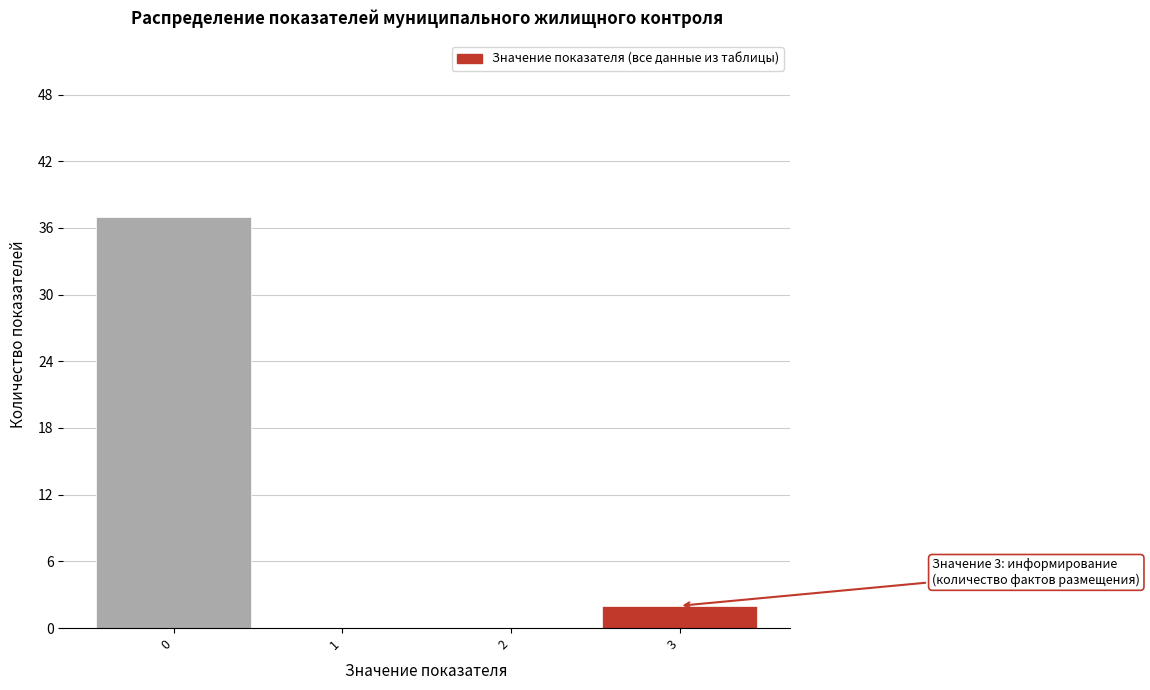

Reading left to right, list all the values displayed in this chart.

0=37	1=0	2=0	3=2